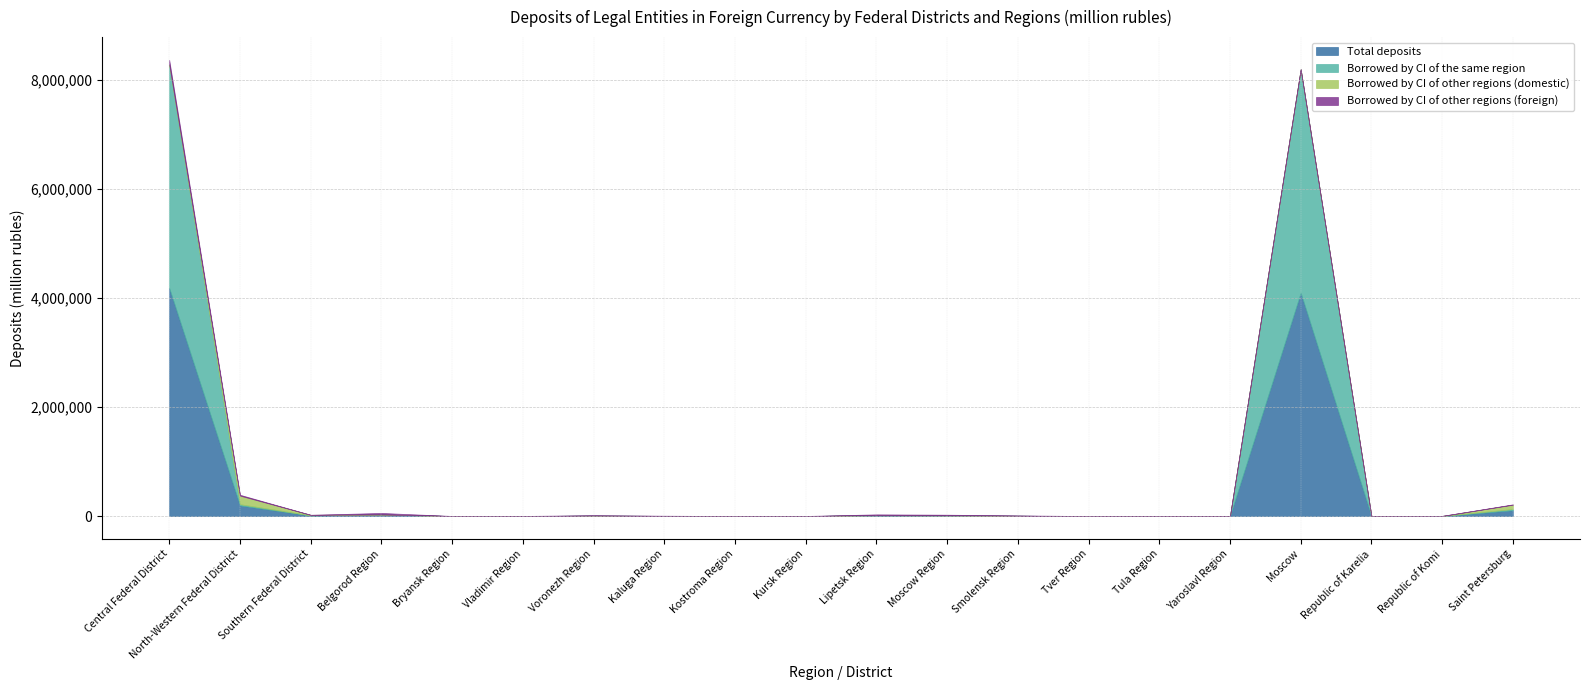

What are all the series names shown in the legend?

Total deposits, Borrowed by CI of the same region, Borrowed by CI of other regions (domestic), Borrowed by CI of other regions (foreign)